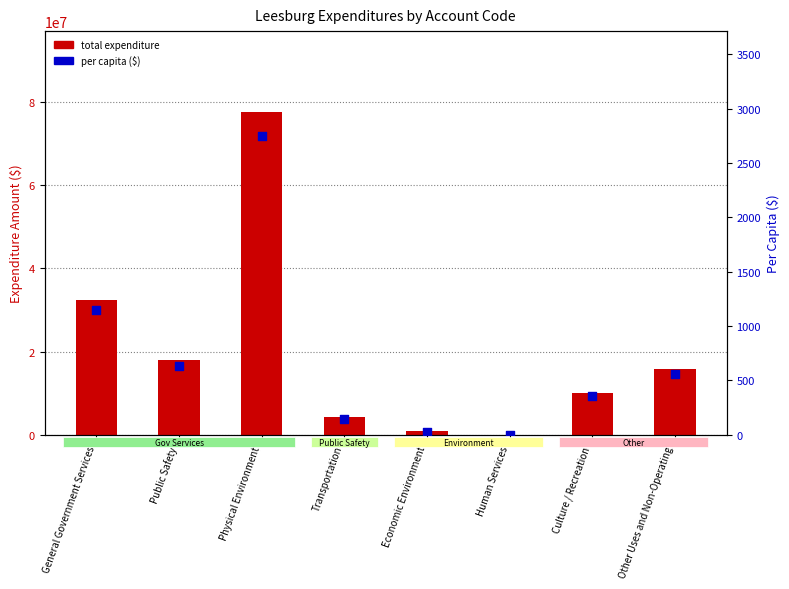

Which series contains the highest Y value?

total expenditure